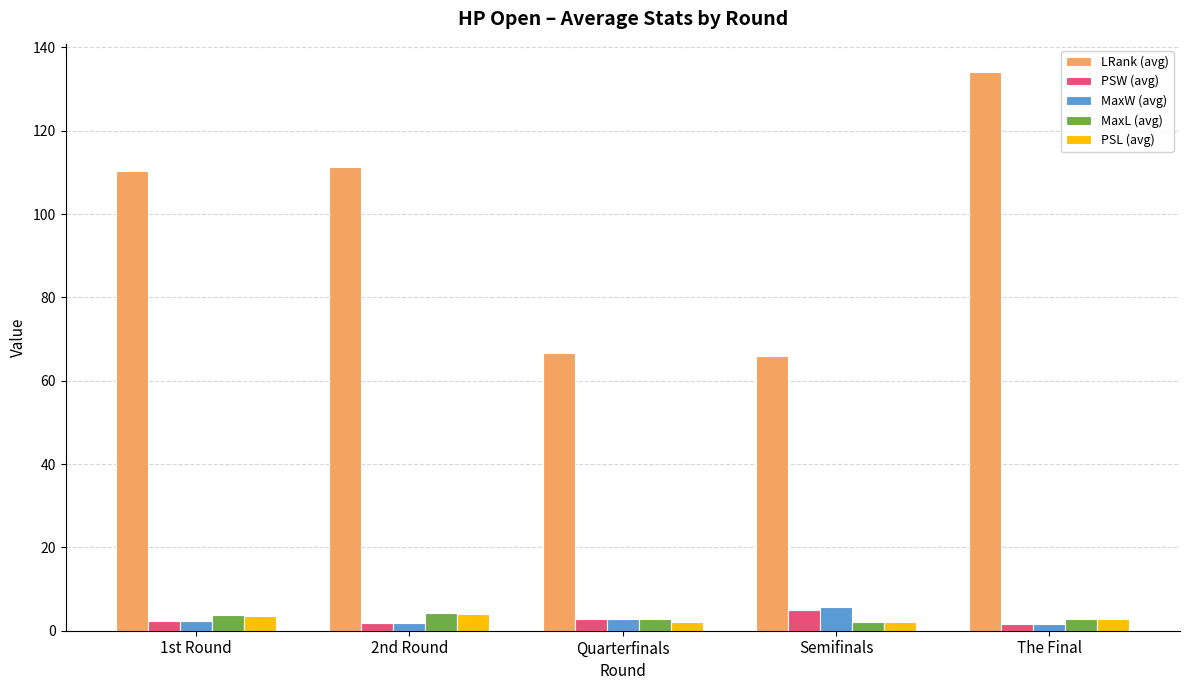

Which series has the largest range (max minus min)?

LRank (avg)